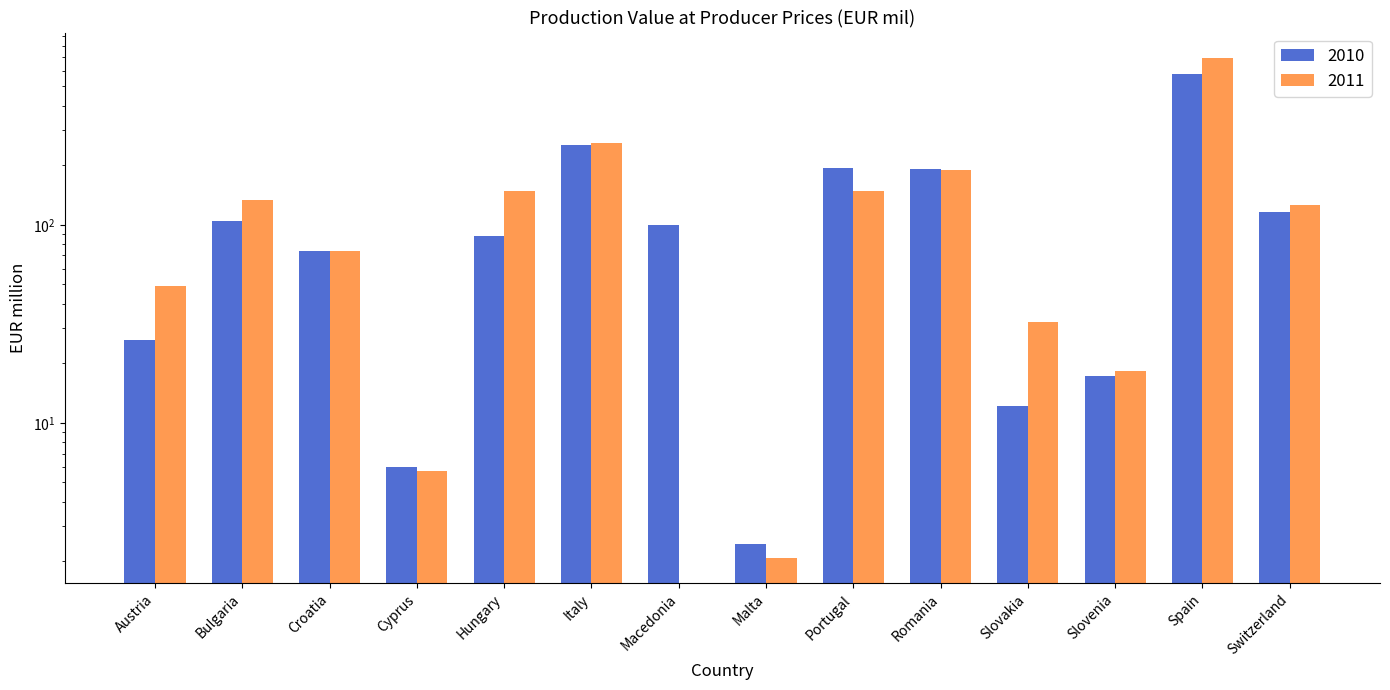

Between Cyprus and Spain, which series saw the biggest shift?

2011